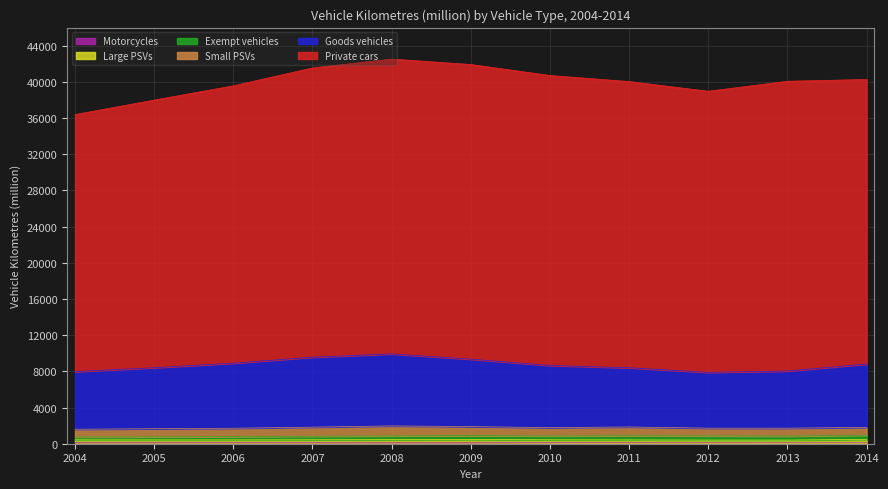

True or false: Exempt vehicles and Small PSVs intersect in this chart.

False